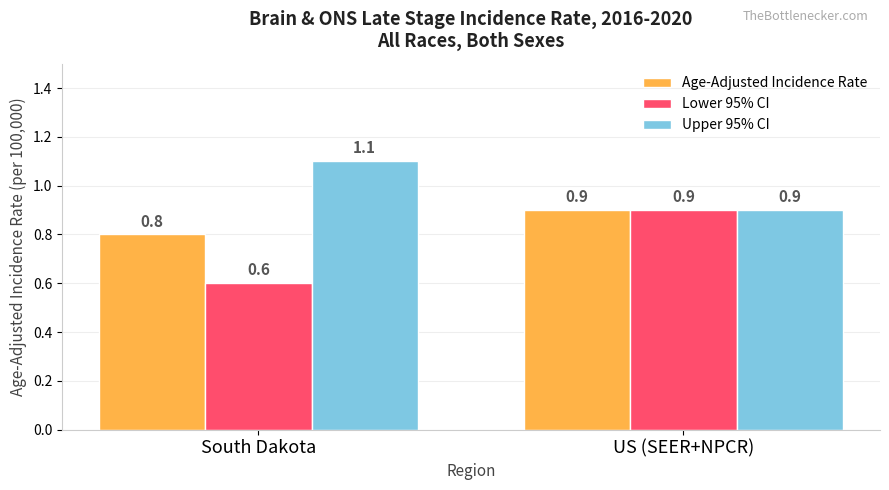

Reading left to right, list all the values displayed in this chart.

Age-Adjusted Incidence Rate: South Dakota=0.8	US (SEER+NPCR)=0.9
Lower 95% CI: South Dakota=0.6	US (SEER+NPCR)=0.9
Upper 95% CI: South Dakota=1.1	US (SEER+NPCR)=0.9